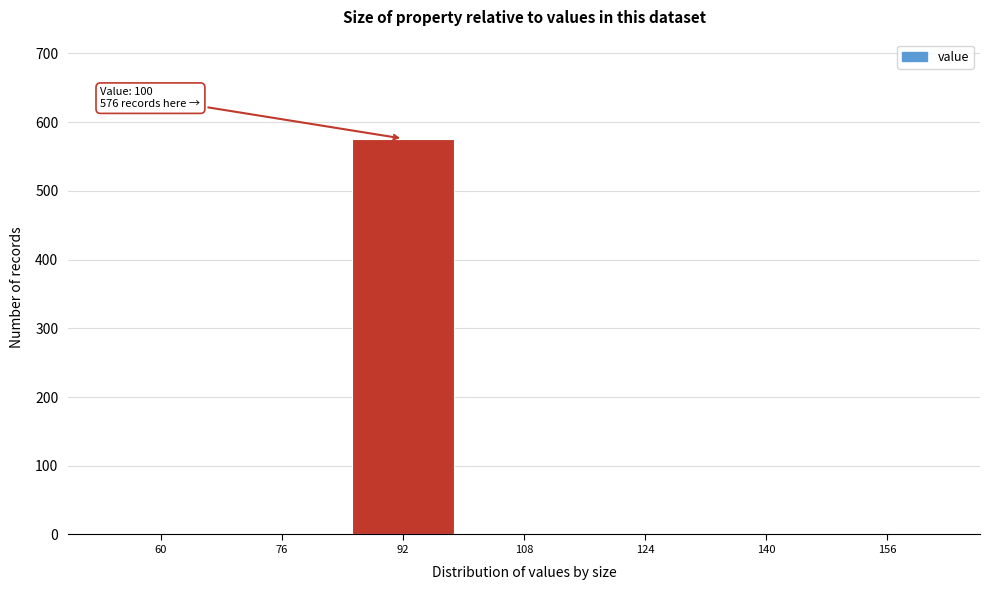

Reading left to right, what are all the values shown in this chart?

60=0	76=0	92=576	108=0	124=0	140=0	156=0